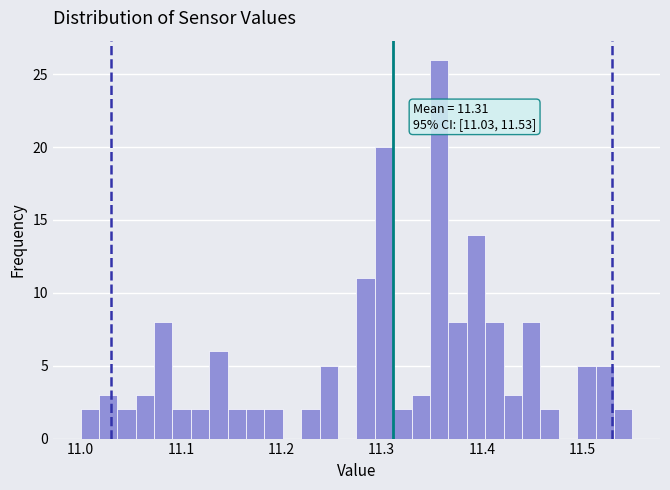

Around what value on the x-axis is the tallest bar? Give the approximate position of its centre, as read against the axis.

11.36